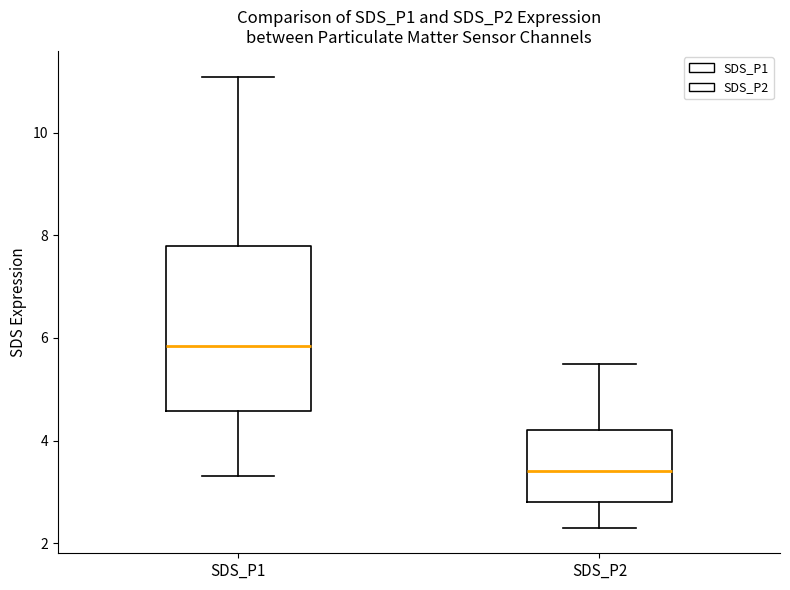

Which box's median line is the lowest?

SDS_P2